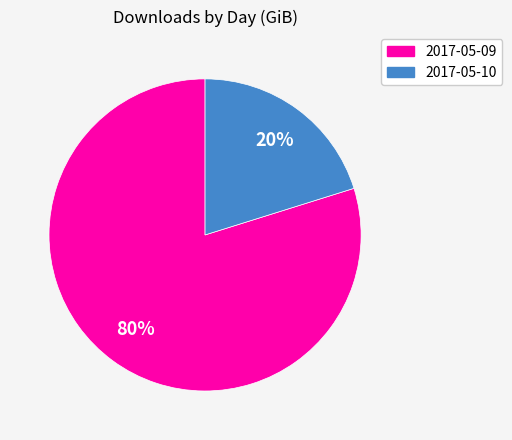

True or false: 2017-05-09 accounts for 69% of the total.

False